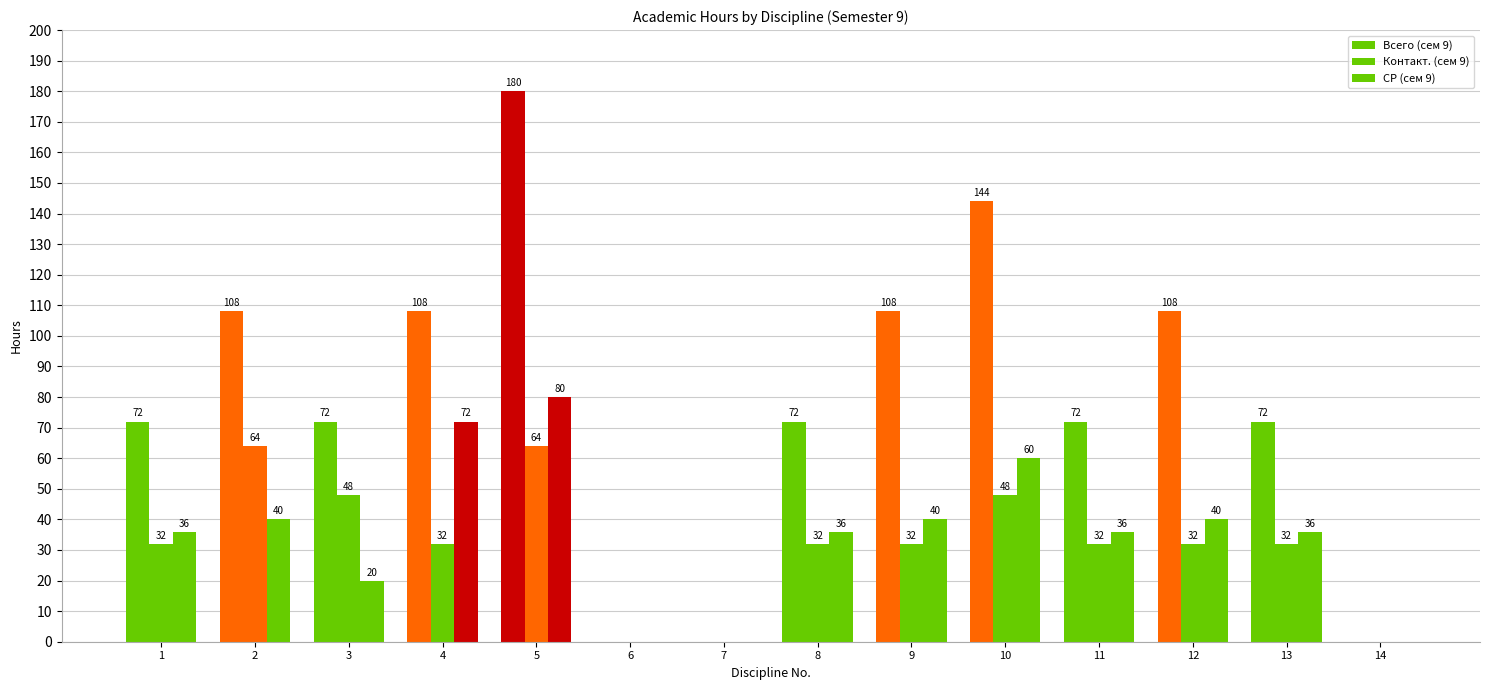

At how many categories does at least one series exceed 25?

11